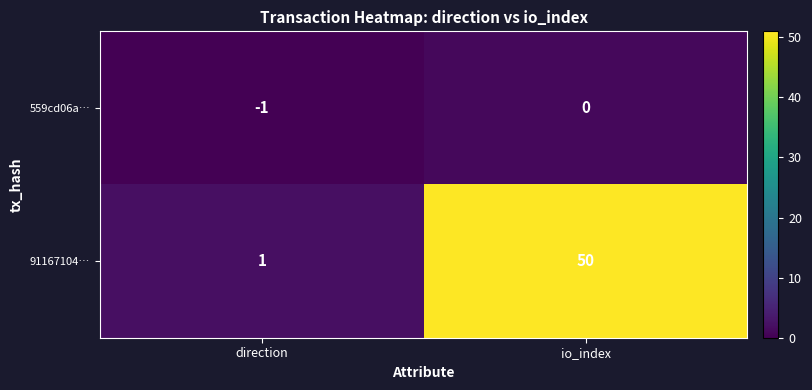

Which series has the largest total across all categories?

91167104…